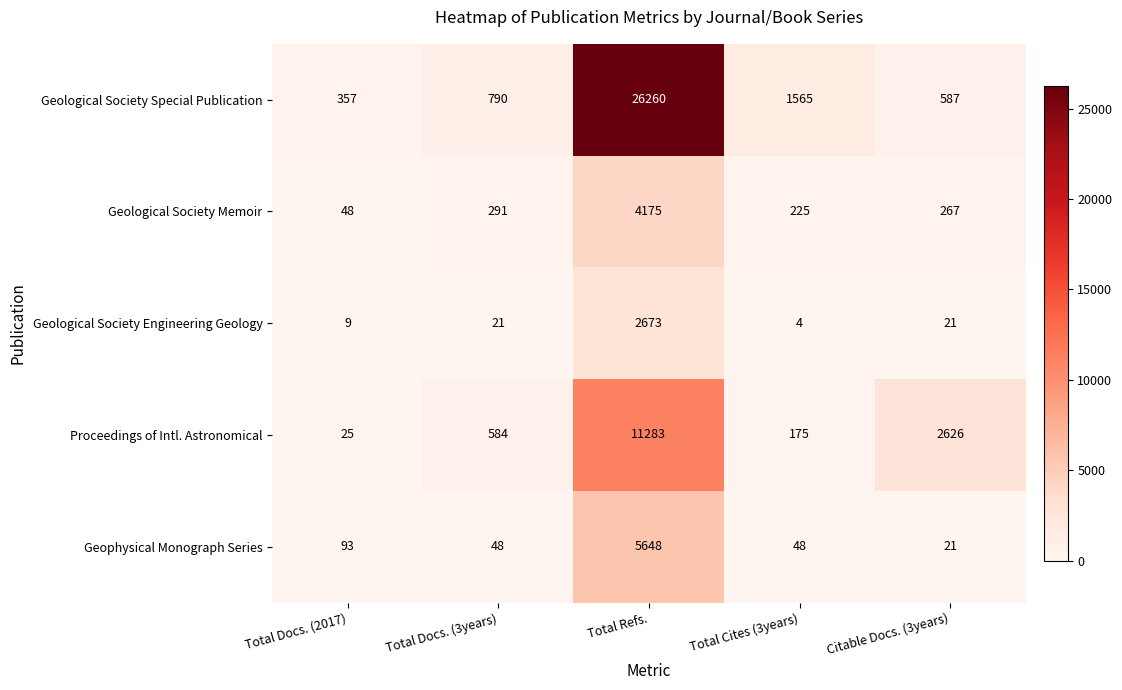

How many series are shown in this chart?

5